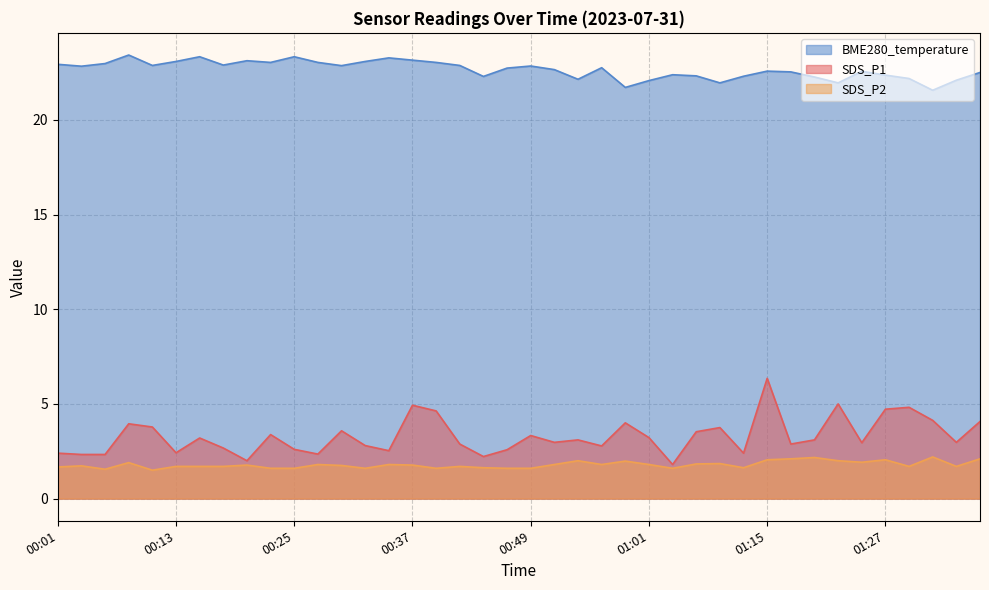

At which category does SDS_P1 reach its first local valley?

00:13